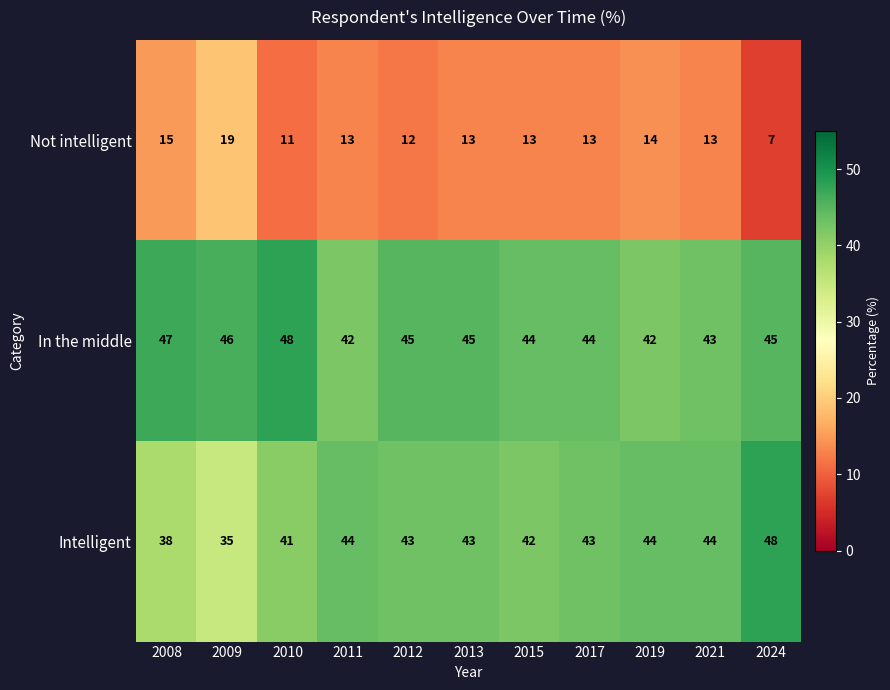

At which label does In the middle first exceed 45?

2008